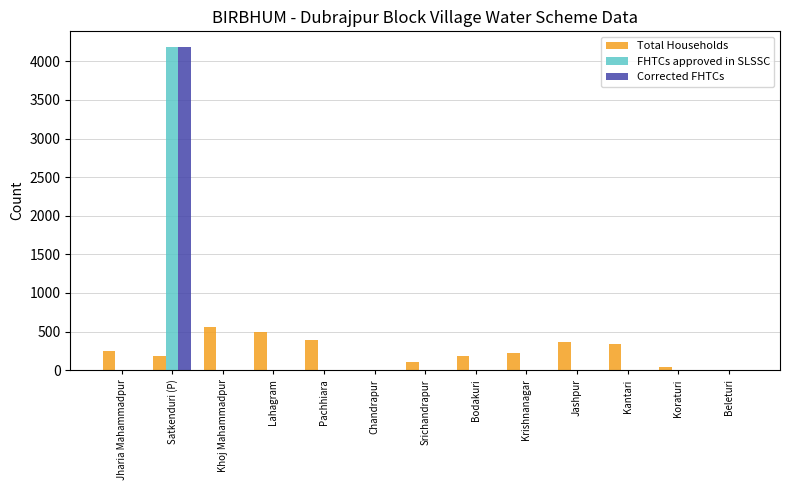

What is the sum of the Total Households values at Satkenduri (P) and Lahagram?

674